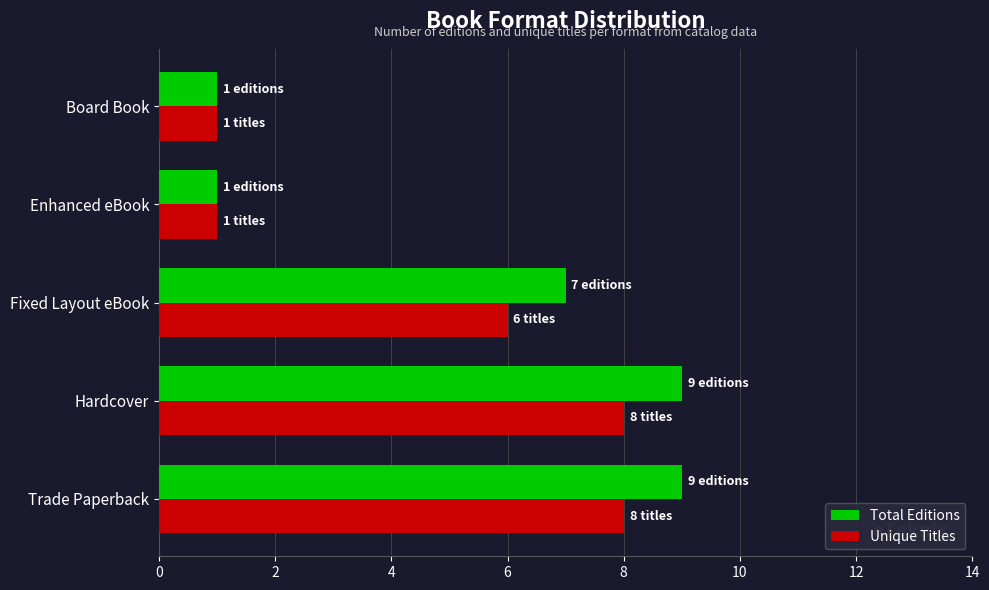

What is the difference between the maximum and minimum values in the Unique Titles series?

7